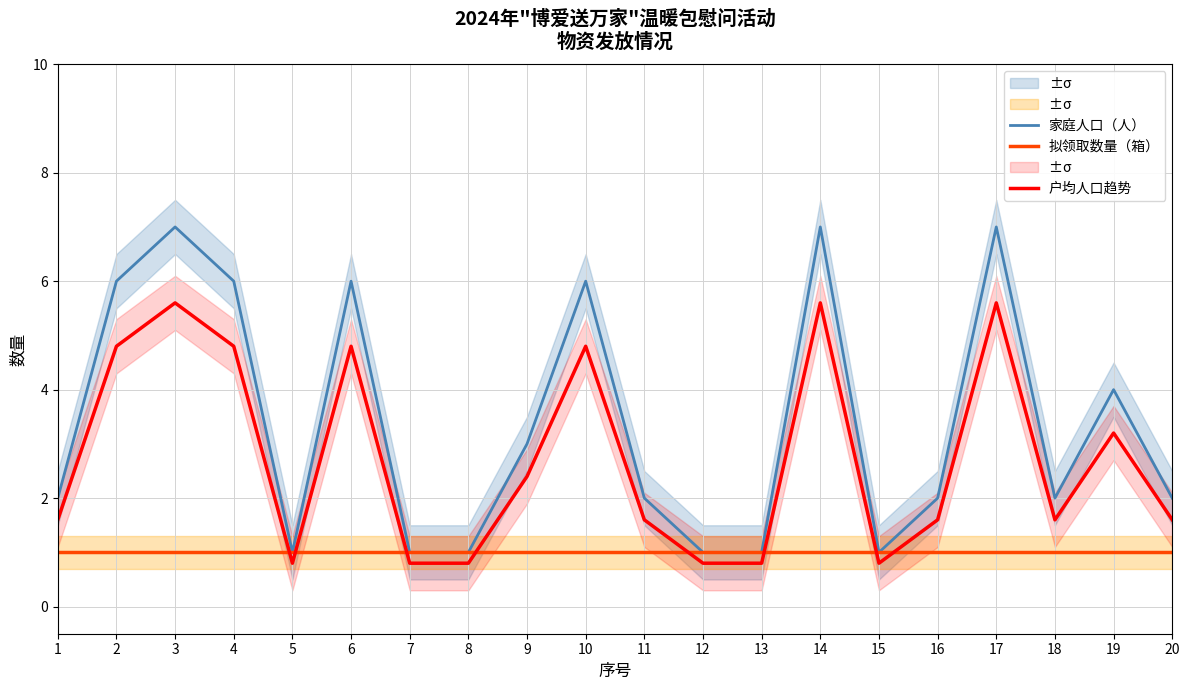

What is the total value across all series at 13?

2.8